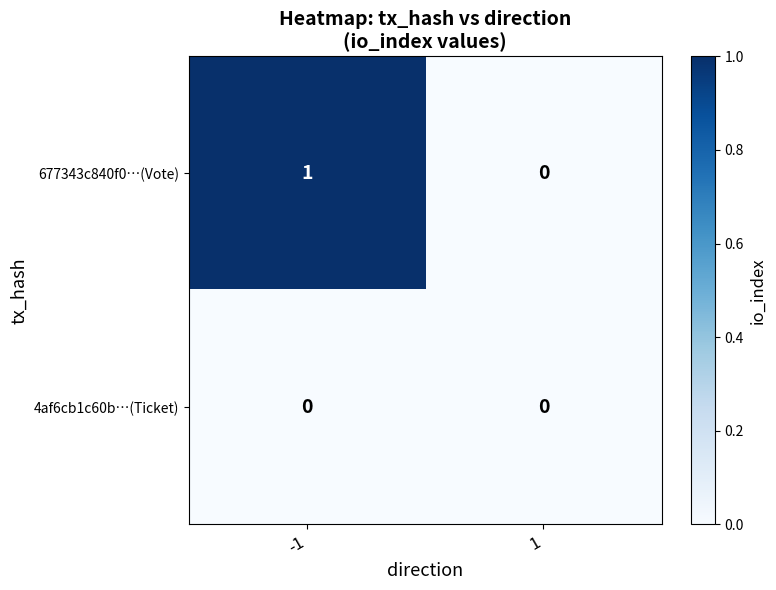

Which series has the largest total across all categories?

677343c840f0…(Vote)